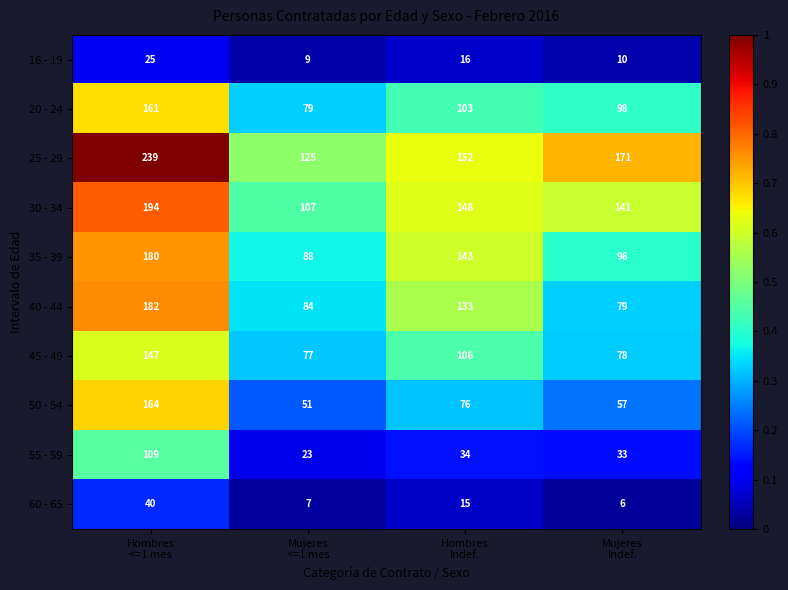

What is the maximum value for 25 - 29?

239